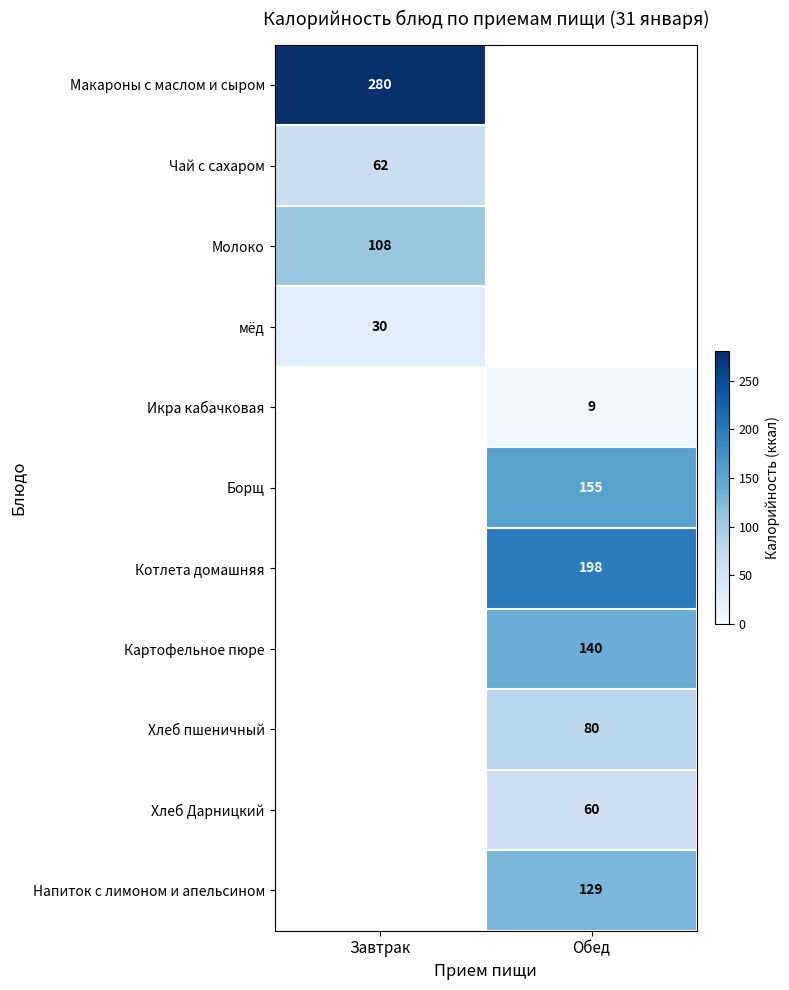

Between Обед and Завтрак, which is larger?

Завтрак